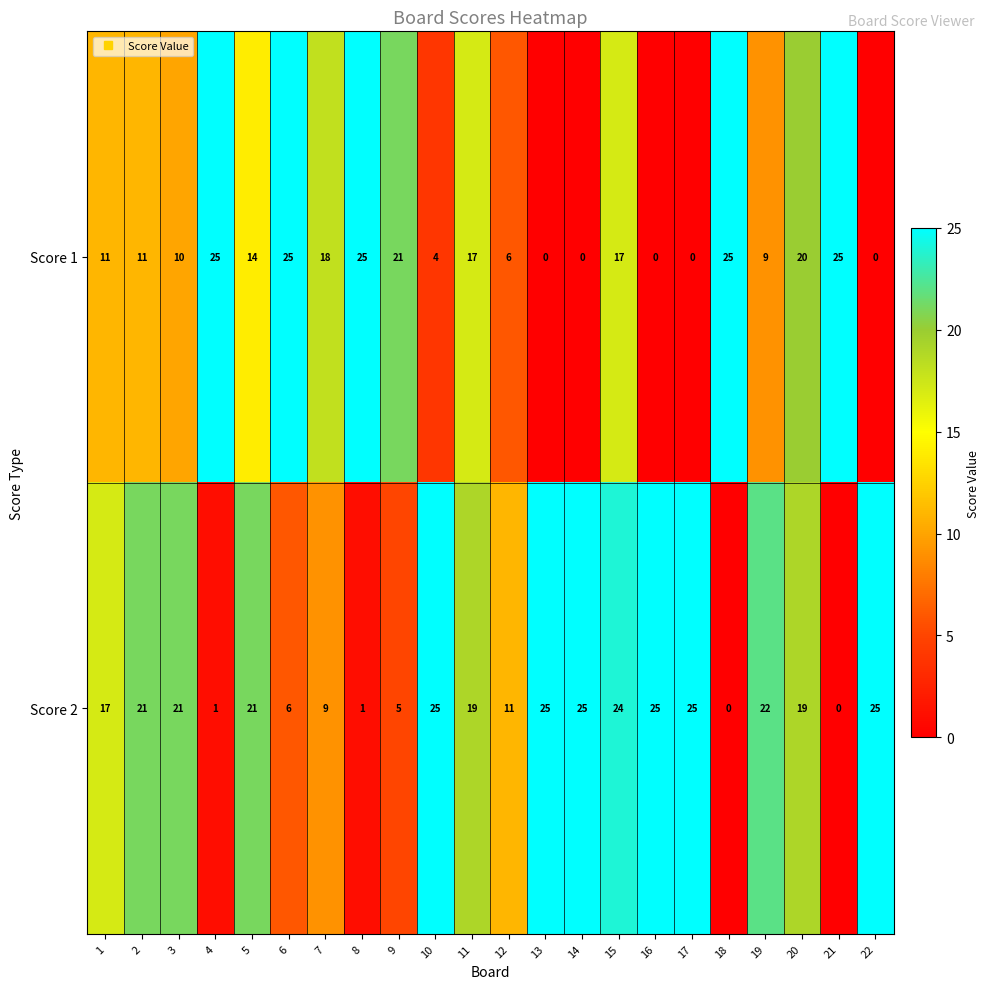

Rank the series at 11 from highest to lowest value.

Score 2, Score 1